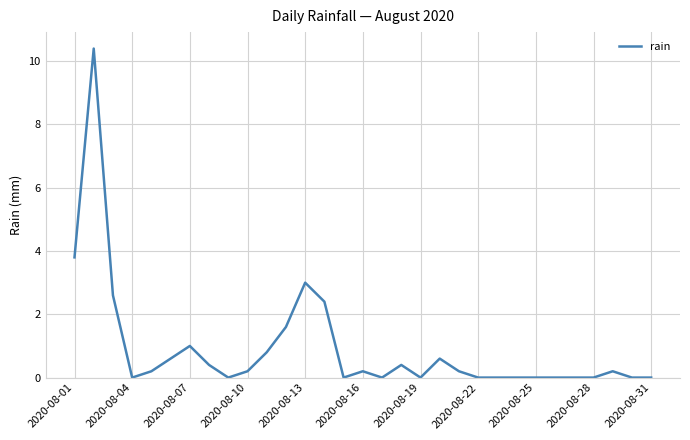

Does the chart display data point markers on the line(s)?

No